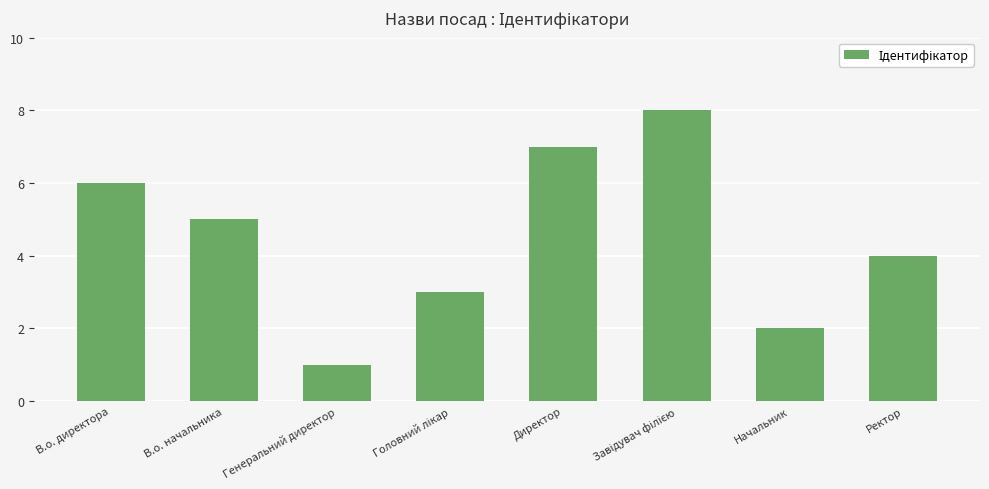

Which has a higher value, В.о. начальника or В.о. директора?

В.о. директора